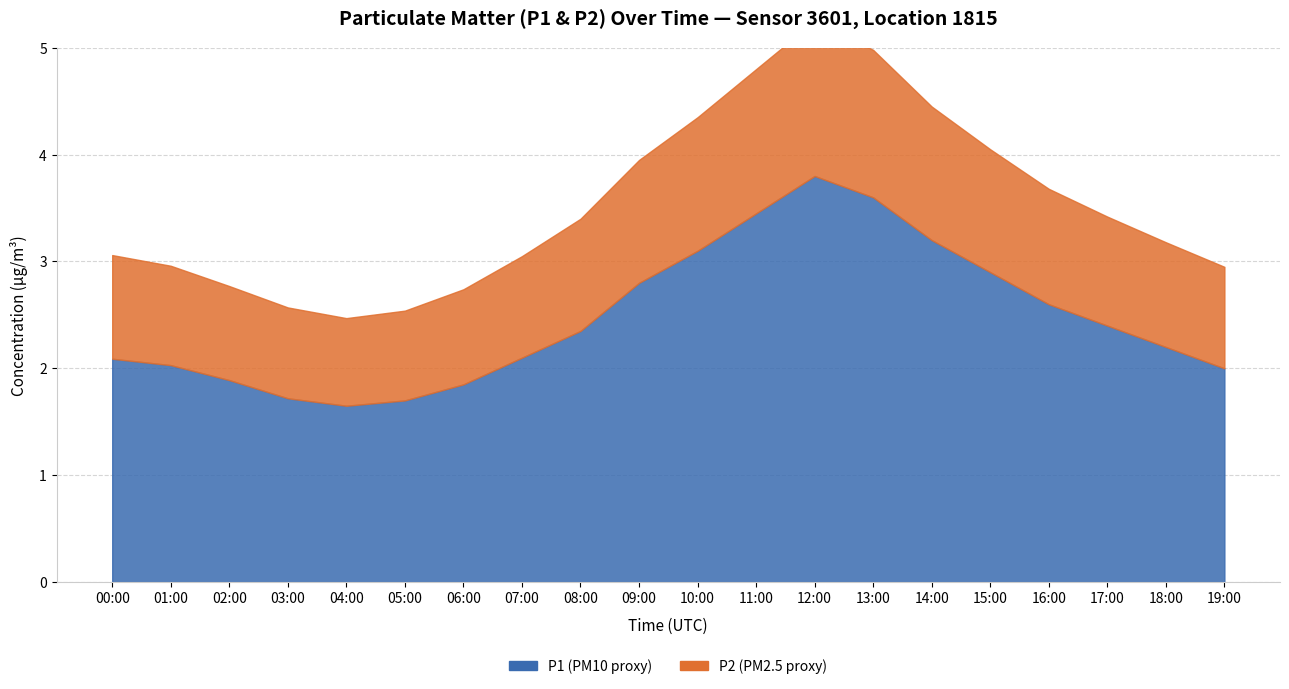

What is the label of the 13th point from the right?

07:00